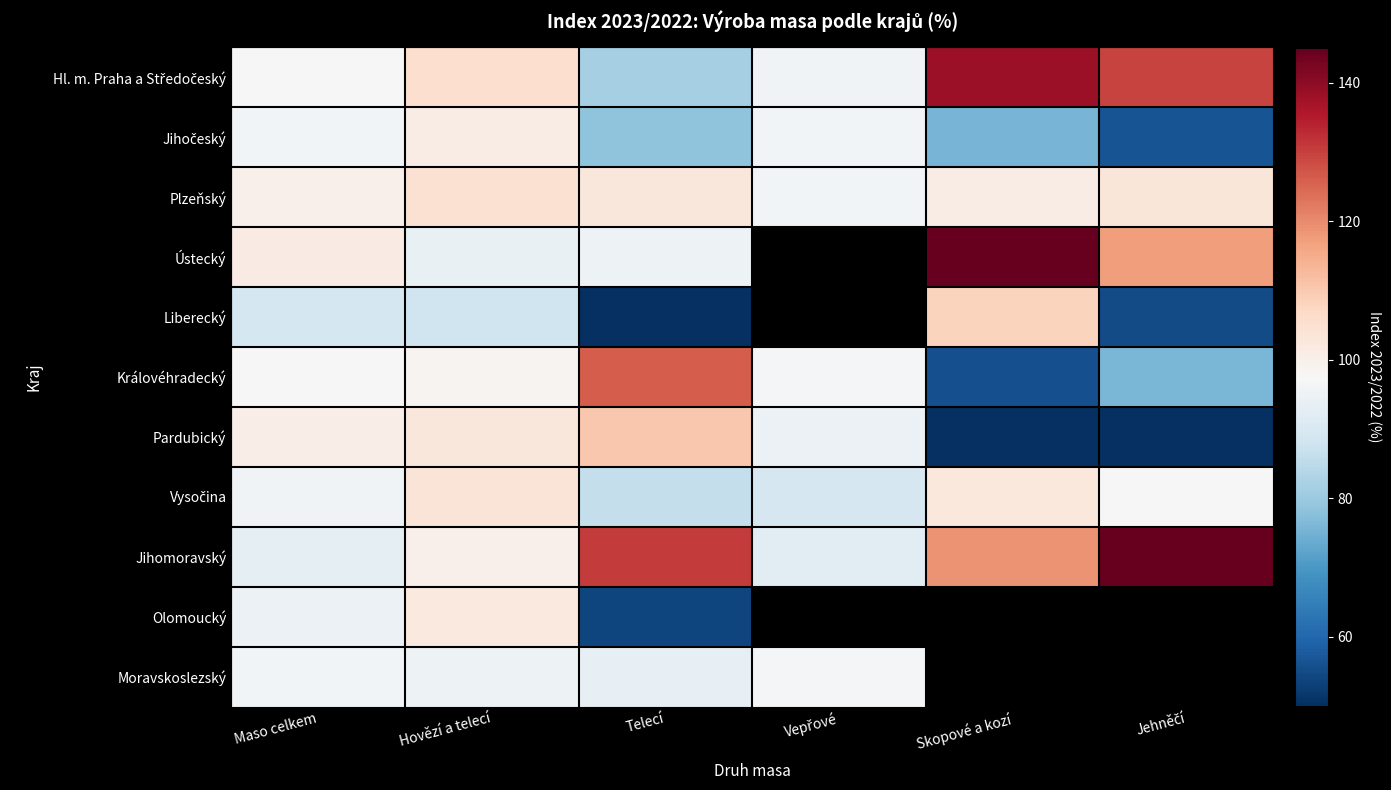

How many data points does each series have?

6